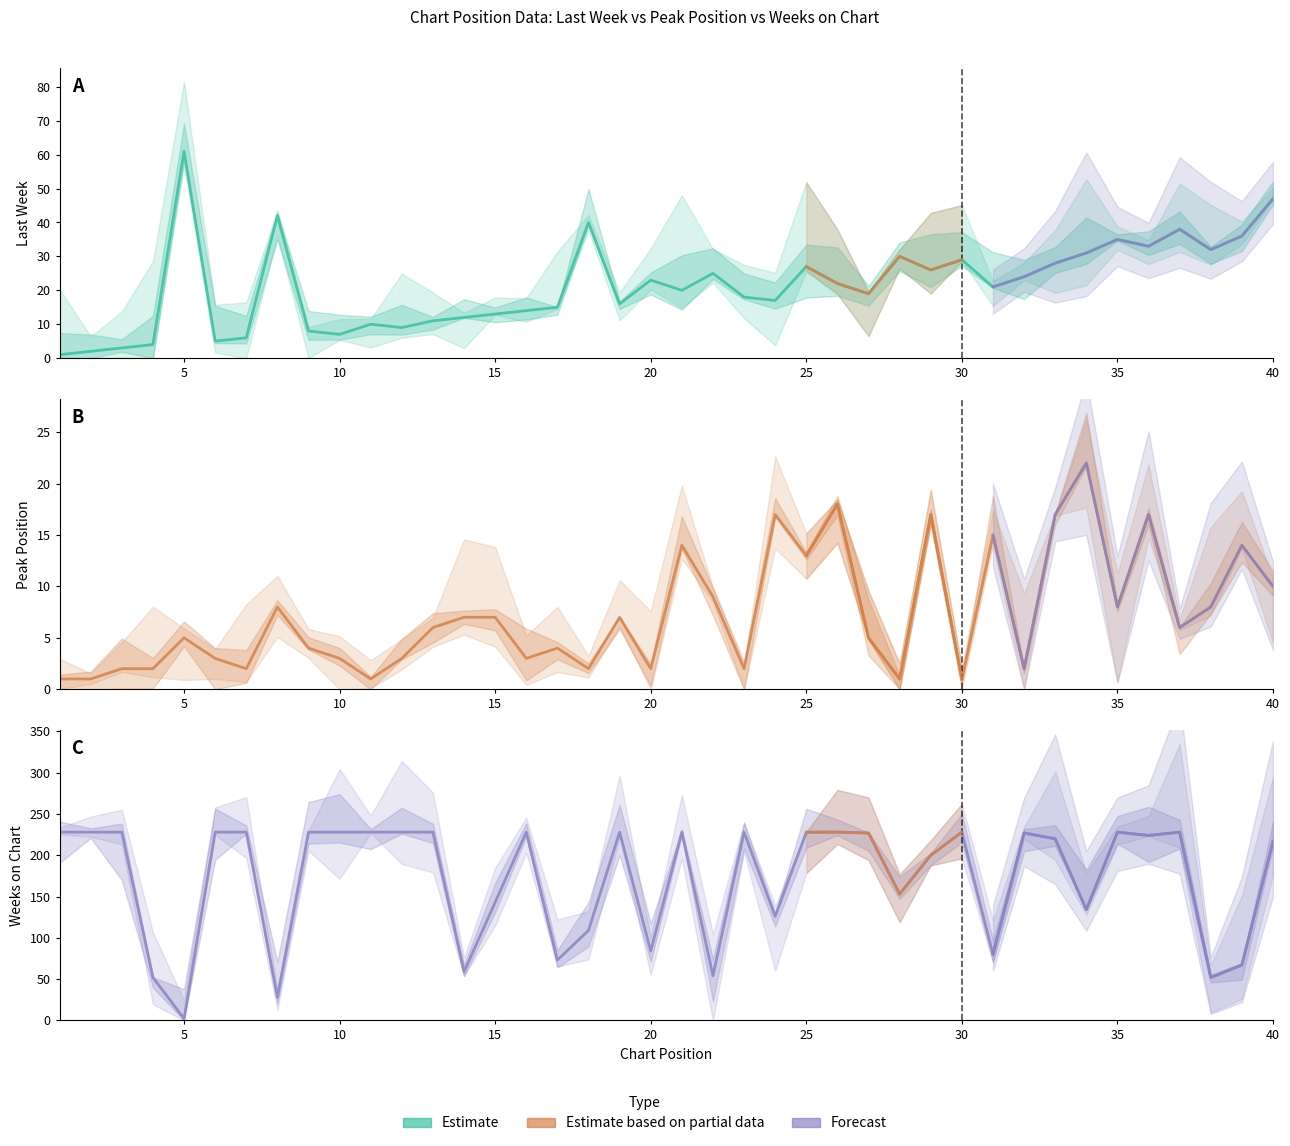

How many interior local valleys does the Weeks on Chart series have?

12